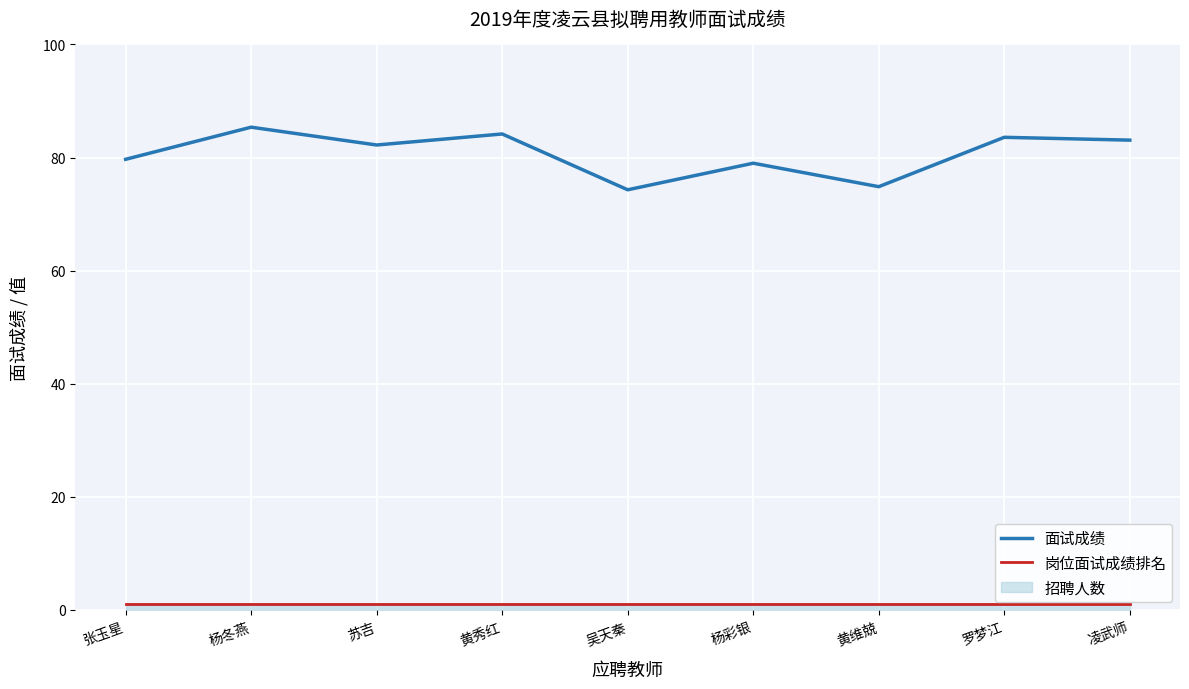

Rank the series by their maximum value, from lowest to highest.

岗位面试成绩排名, 面试成绩